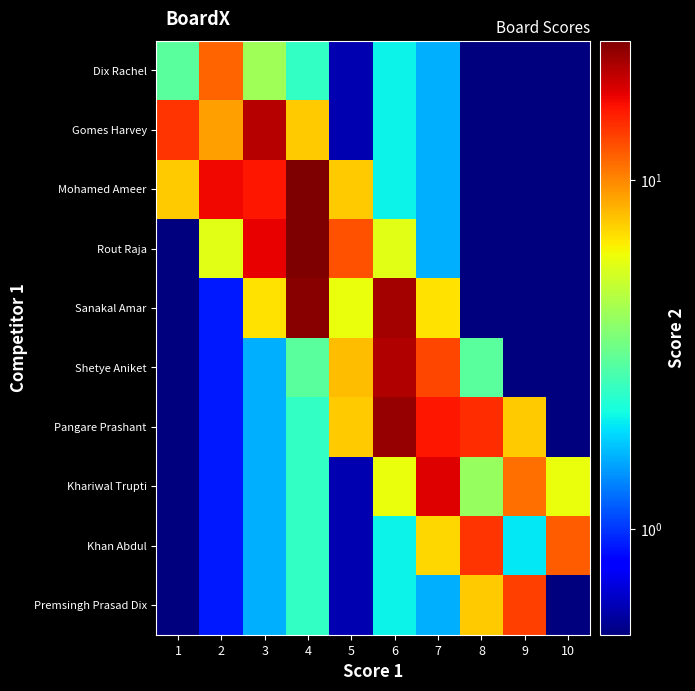

Reading right to left, transcribe all the data shown in this chart.

Dix Rachel: 10=0.1	9=0.2	8=0.4	7=1.6	6=2.1	5=0.6	4=2.5	3=4.2	2=11.5	1=3.0
Gomes Harvey: 10=0.1	9=0.2	8=0.4	7=1.6	6=2.1	5=0.6	4=7.5	3=20.5	2=9.0	1=14.0
Mohamed Ameer: 10=0.1	9=0.2	8=0.4	7=1.6	6=2.1	5=7.5	4=25.0	3=16.0	2=17.0	1=7.5
Rout Raja: 10=0.1	9=0.2	8=0.4	7=1.6	6=5.7	5=12.5	4=25.0	3=17.5	2=5.7	1=0.3
Sanakal Amar: 10=0.1	9=0.2	8=0.4	7=6.9	6=22.0	5=6.0	4=24.0	3=6.9	2=0.9	1=0.3
Shetye Aniket: 10=0.1	9=0.2	8=3.0	7=13.0	6=21.0	5=8.0	4=3.0	3=1.6	2=0.9	1=0.3
Pangare Prashant: 10=0.1	9=7.5	8=14.5	7=16.0	6=23.0	5=7.5	4=2.5	3=1.6	2=0.9	1=0.3
Khariwal Trupti: 10=6.0	9=11.0	8=4.0	7=18.0	6=6.0	5=0.6	4=2.5	3=1.6	2=0.9	1=0.3
Khan Abdul: 10=12.0	9=2.0	8=14.0	7=7.2	6=2.1	5=0.6	4=2.5	3=1.6	2=0.9	1=0.3
Premsingh Prasad Dix: 10=0.5	9=13.5	8=7.5	7=1.6	6=2.1	5=0.6	4=2.5	3=1.6	2=0.9	1=0.3